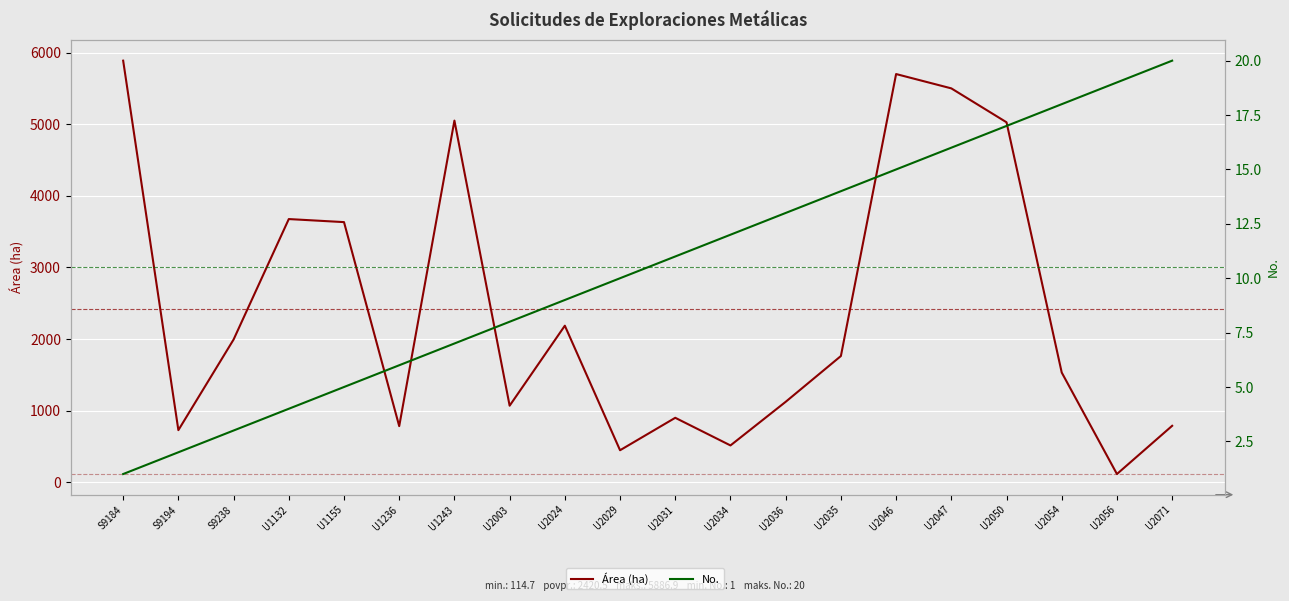

How many distinct data groups are displayed?

2